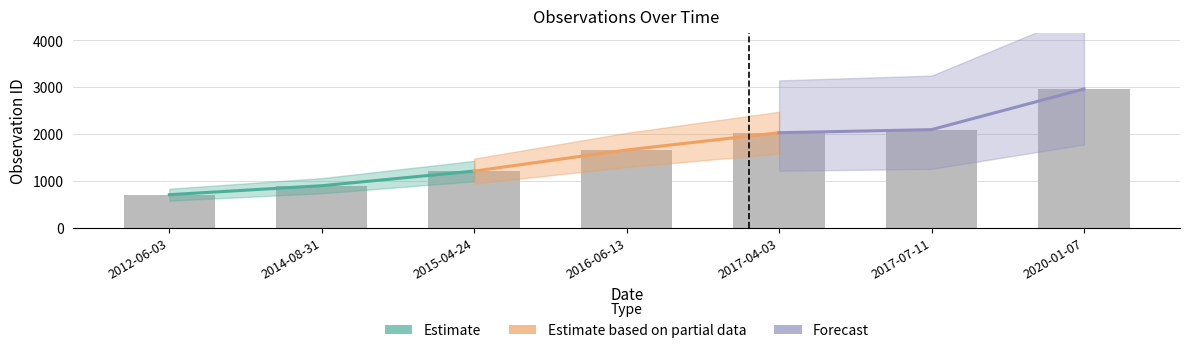

Which series has the largest total across all categories?

Forecast